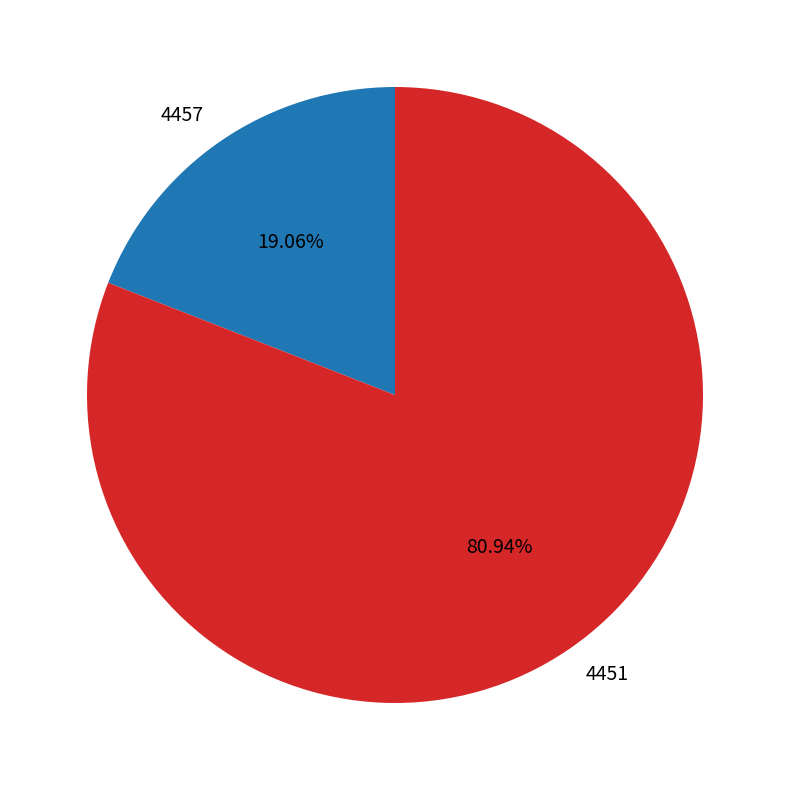

Does 4451 account for over 50% of the chart?

Yes